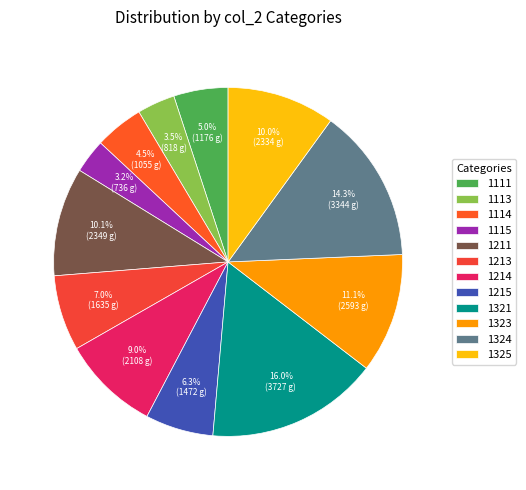

Is there a majority slice in this chart?

No